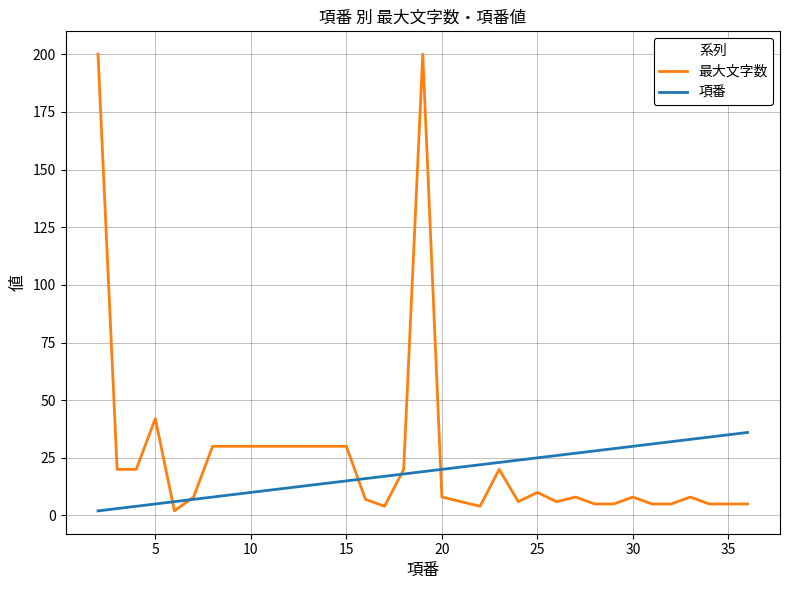

Does the chart display data point markers on the line(s)?

No